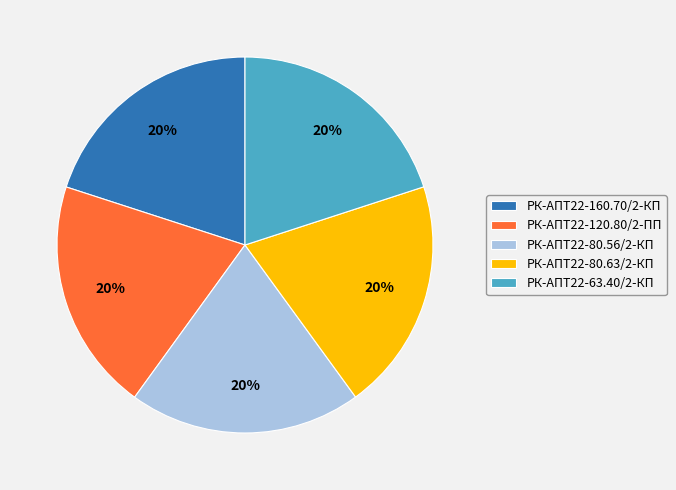

True or false: РК-АПТ22-160.70/2-КП accounts for 20% of the total.

True